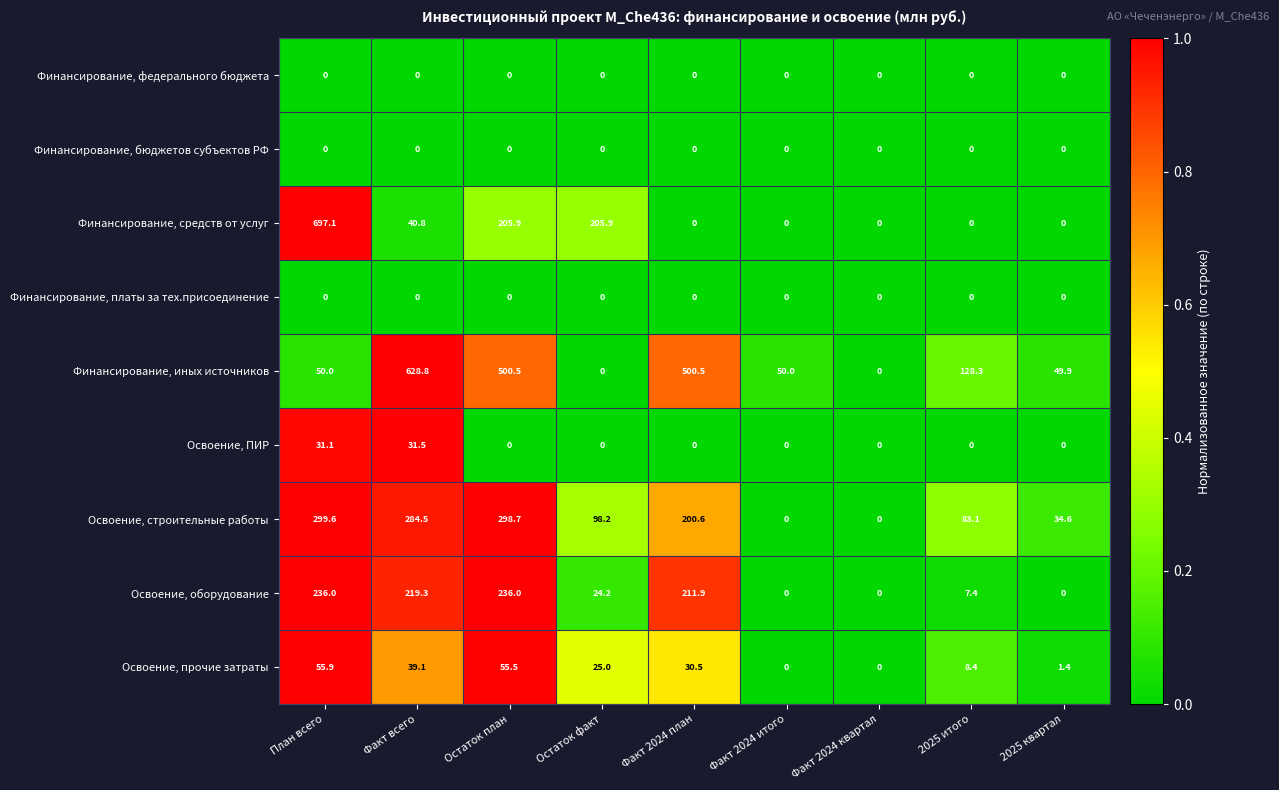

What is the difference between the highest and lowest values at Факт 2024 итого?

50.0